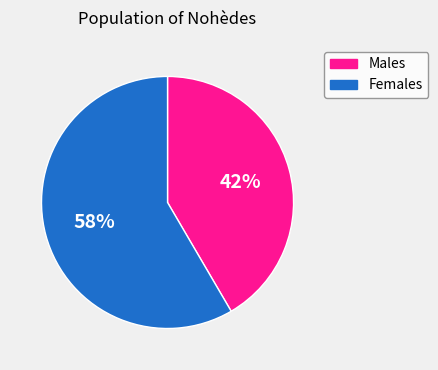

Is there a majority slice in this chart?

Yes